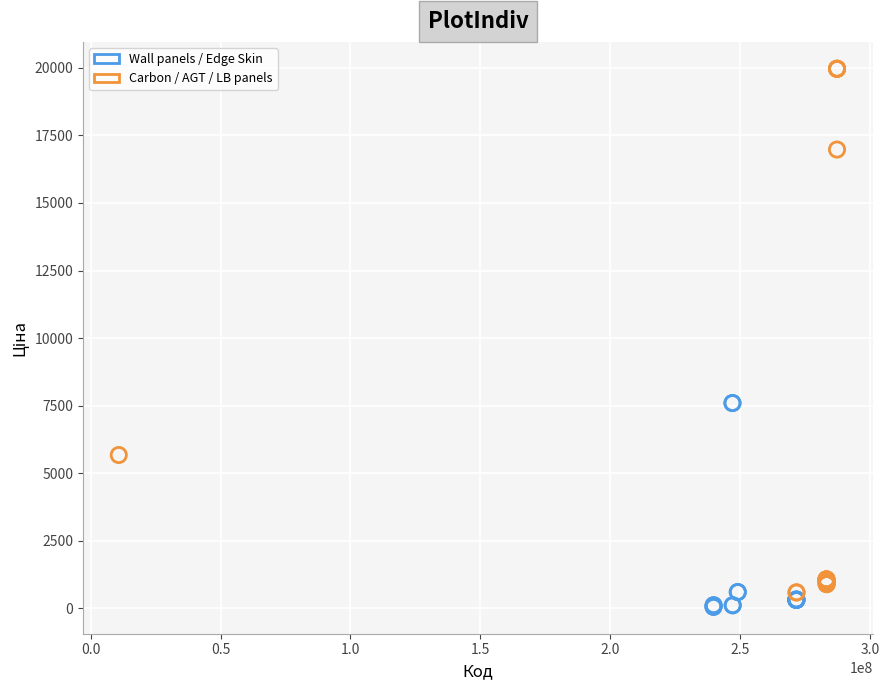

Which series has the largest Y range (max minus min)?

Carbon / AGT / LB panels